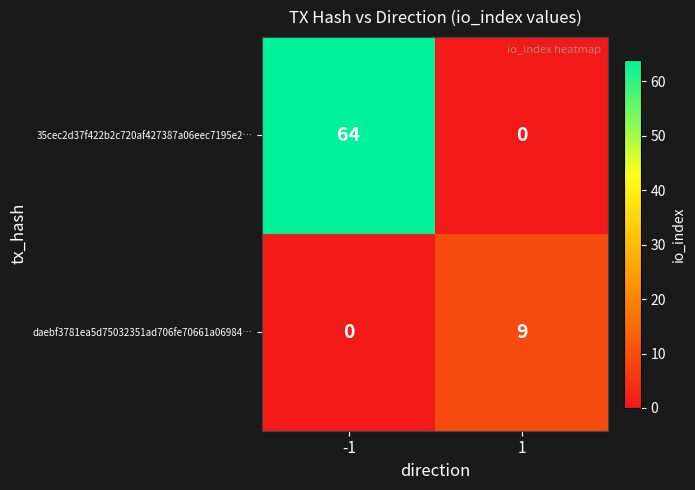

Which series has the largest total across all categories?

35cec2d37f422b2c720af427387a06eec7195e2…